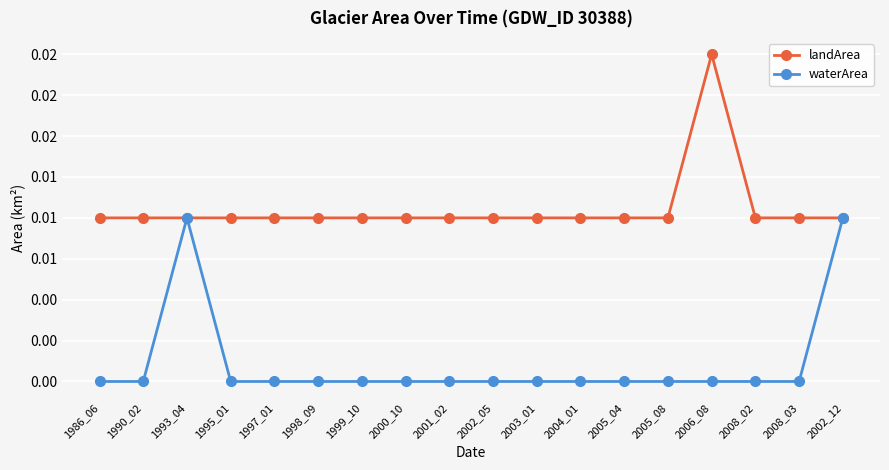

Which series has the largest total across all categories?

landArea